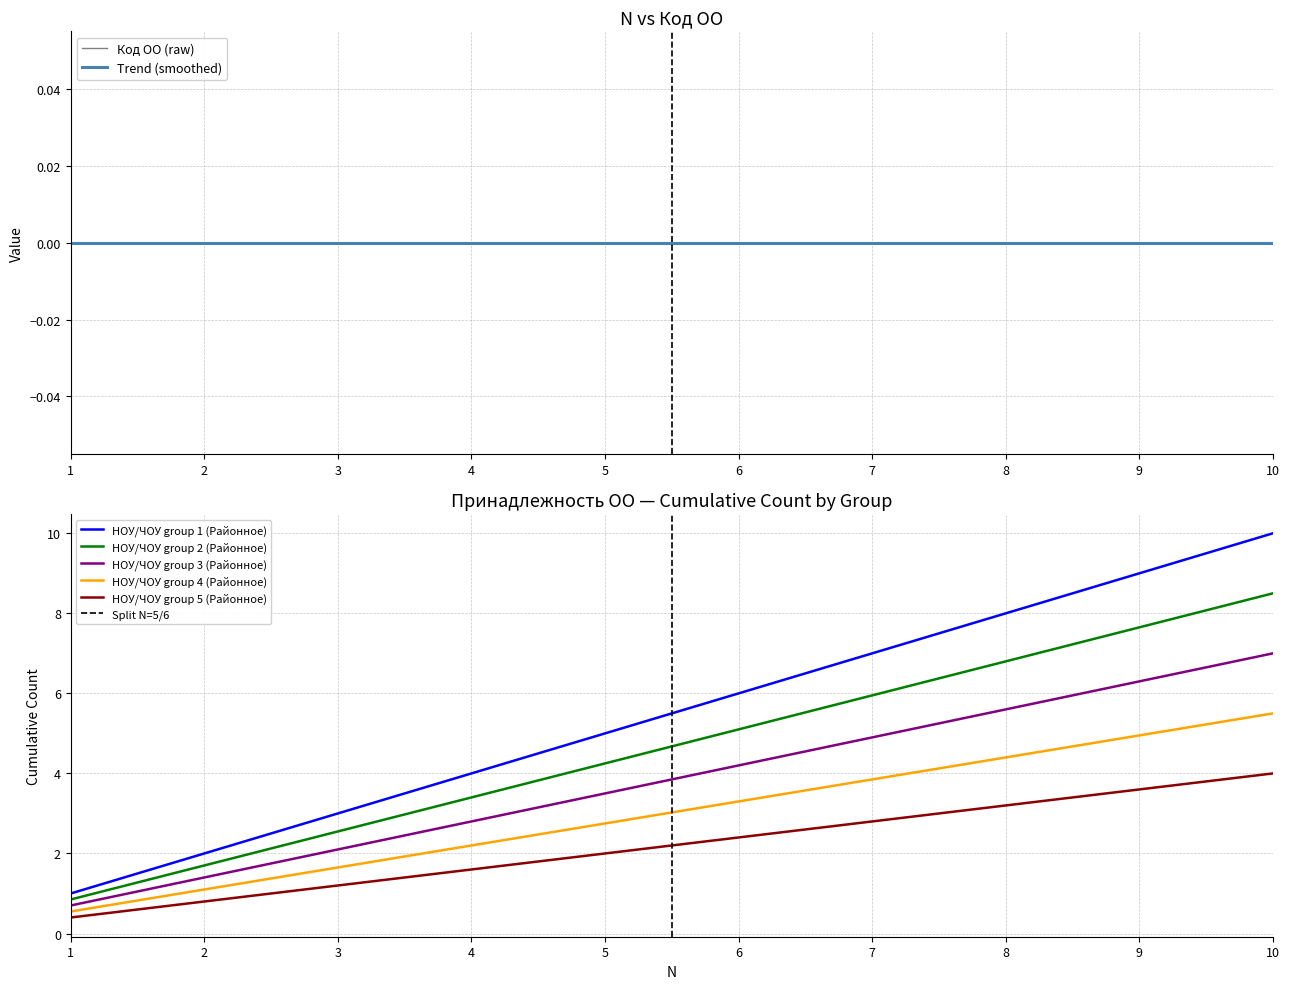

Which has a higher value, 8 or 7?

8